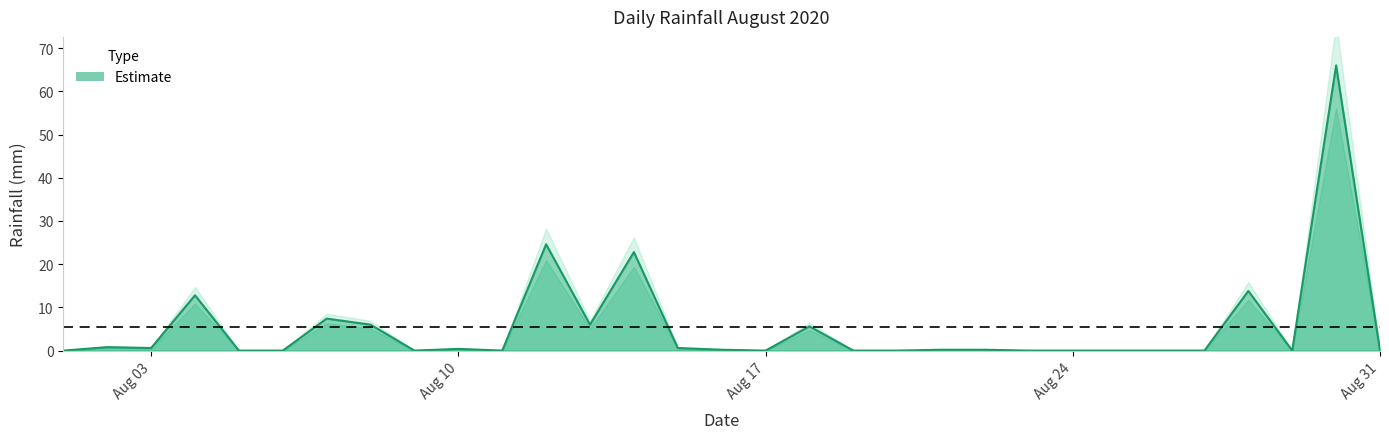

Does the chart have visible grid lines?

No